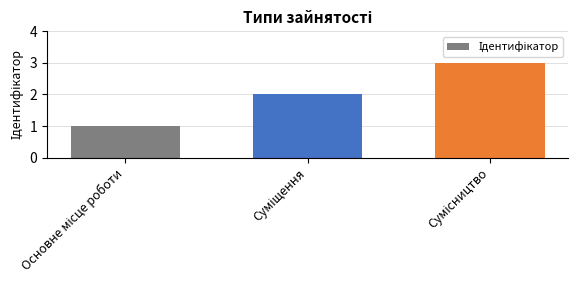

What is the greatest value displayed?

3